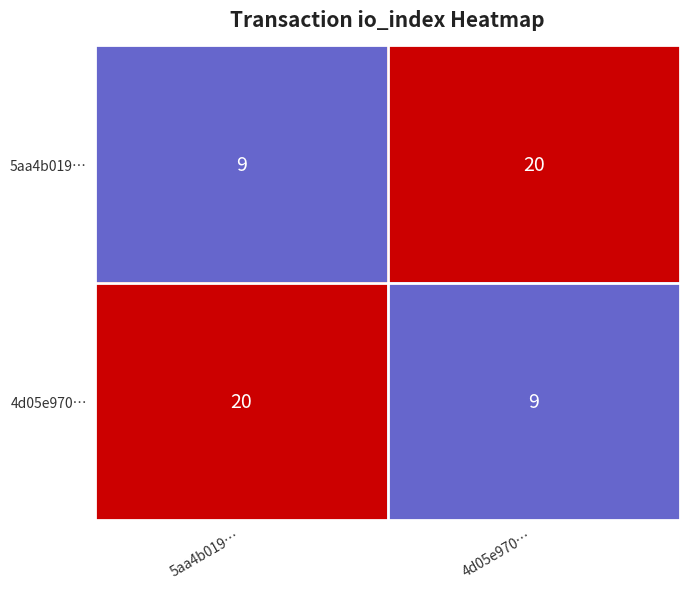

At which label is 5aa4b019… closest to 14?

5aa4b019…